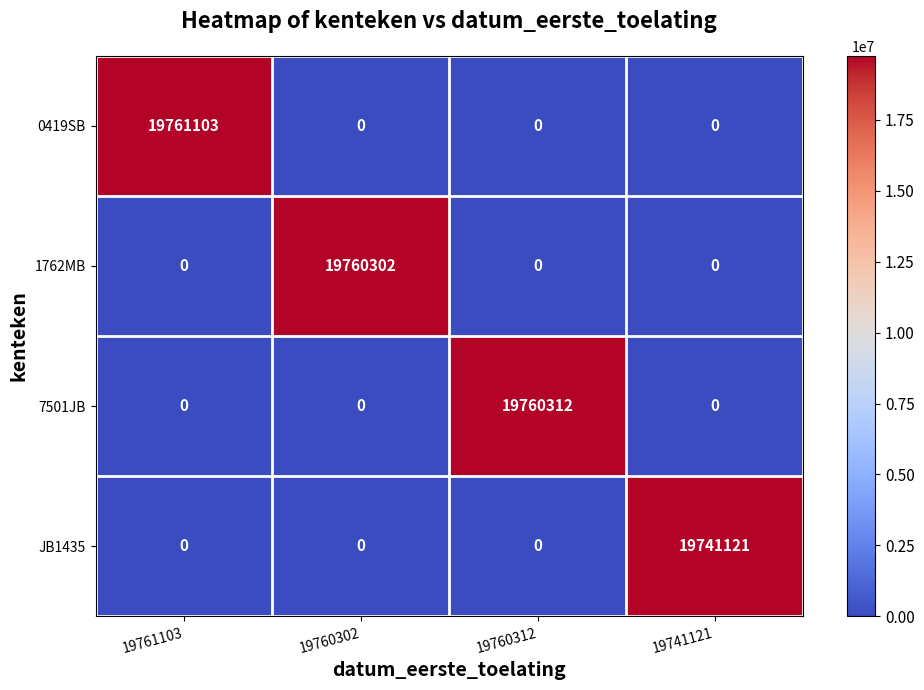

List the series in order of their peak value, lowest first.

JB1435, 1762MB, 7501JB, 0419SB